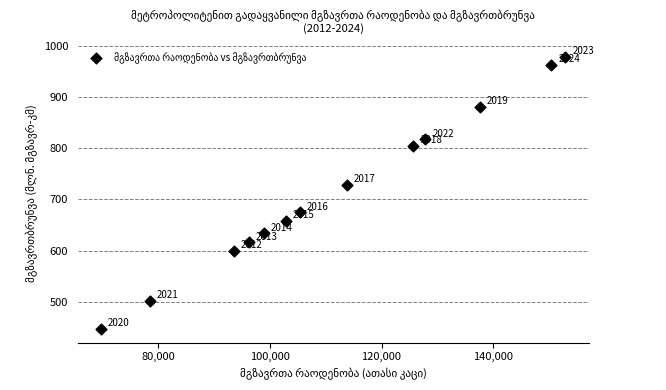

What is the range of Y values (max minus min)?

532.4